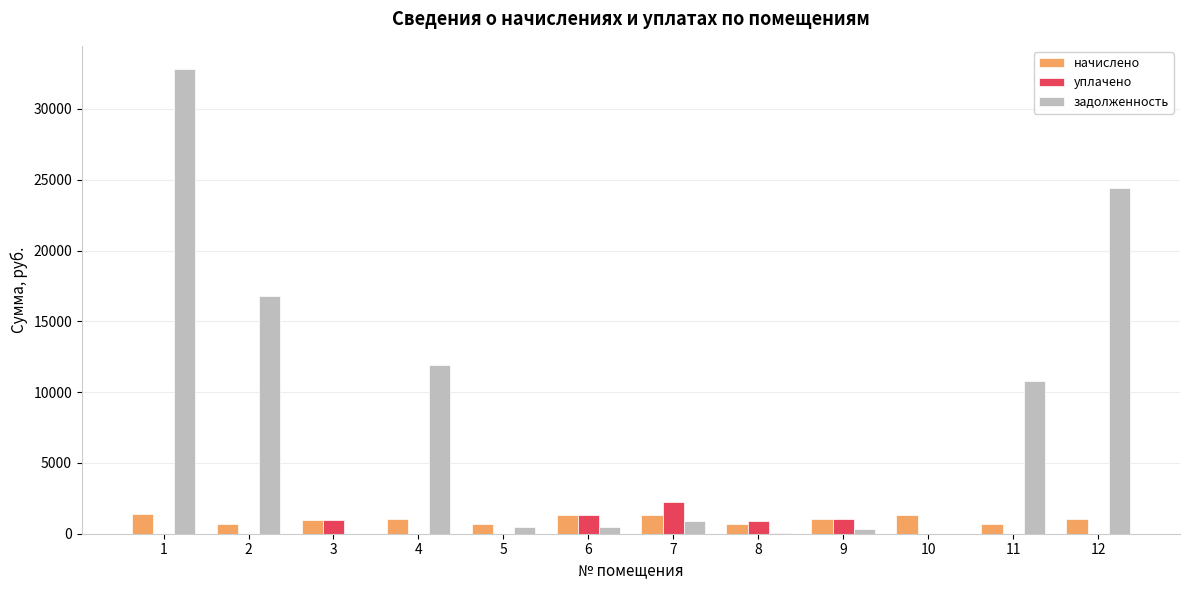

What is the spread (max minus min) of values at 11?

10766.6